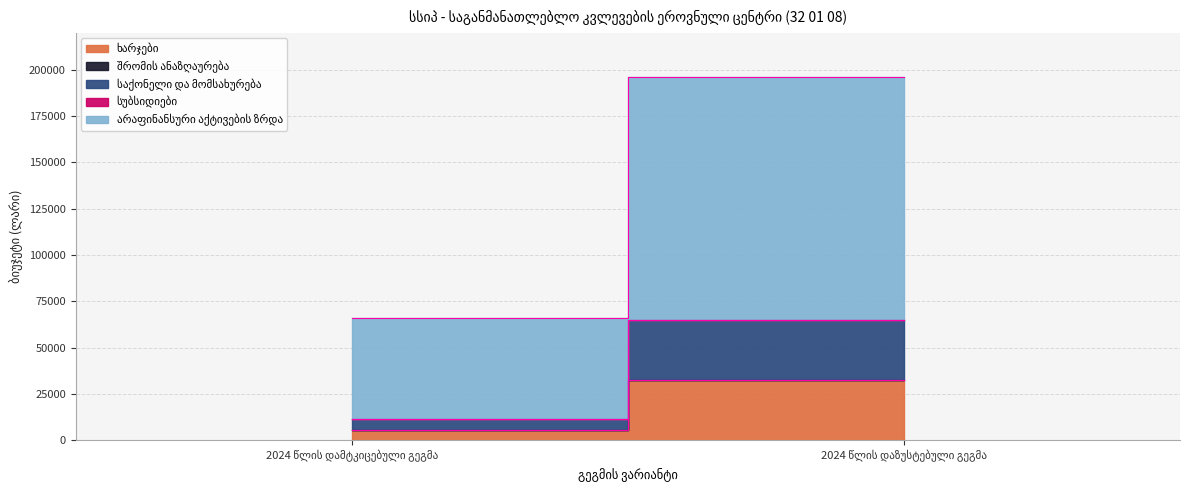

How many categories are shown in the chart?

2